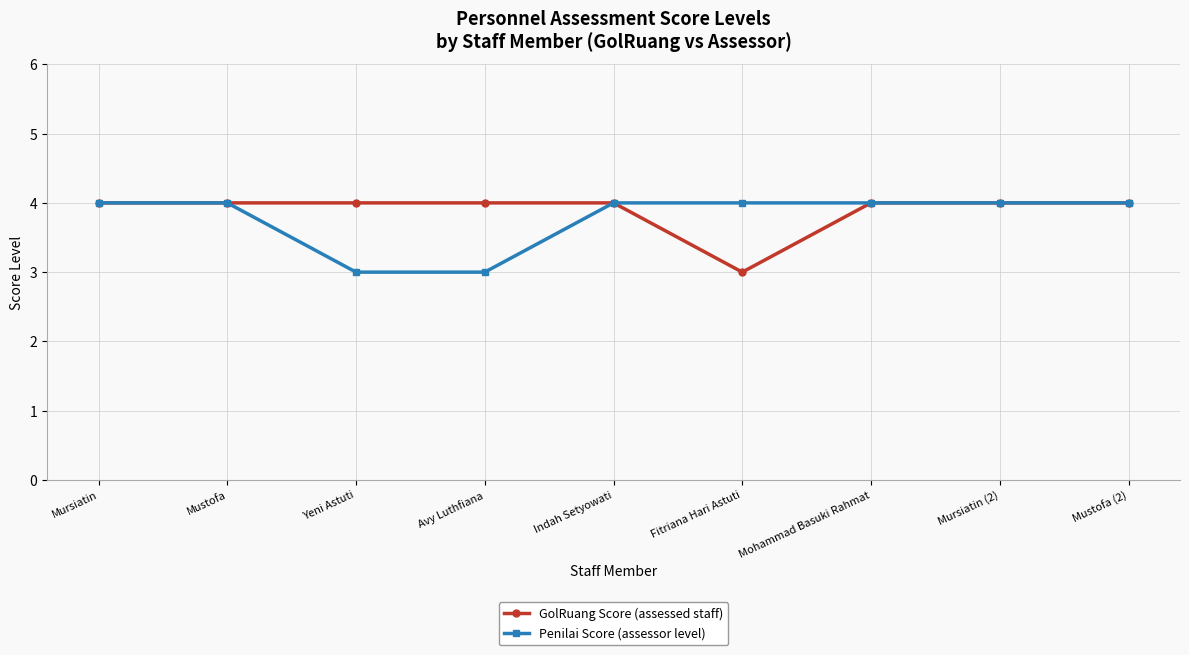

How many GolRuang Score (assessed staff) values are between 4 and 5?

8